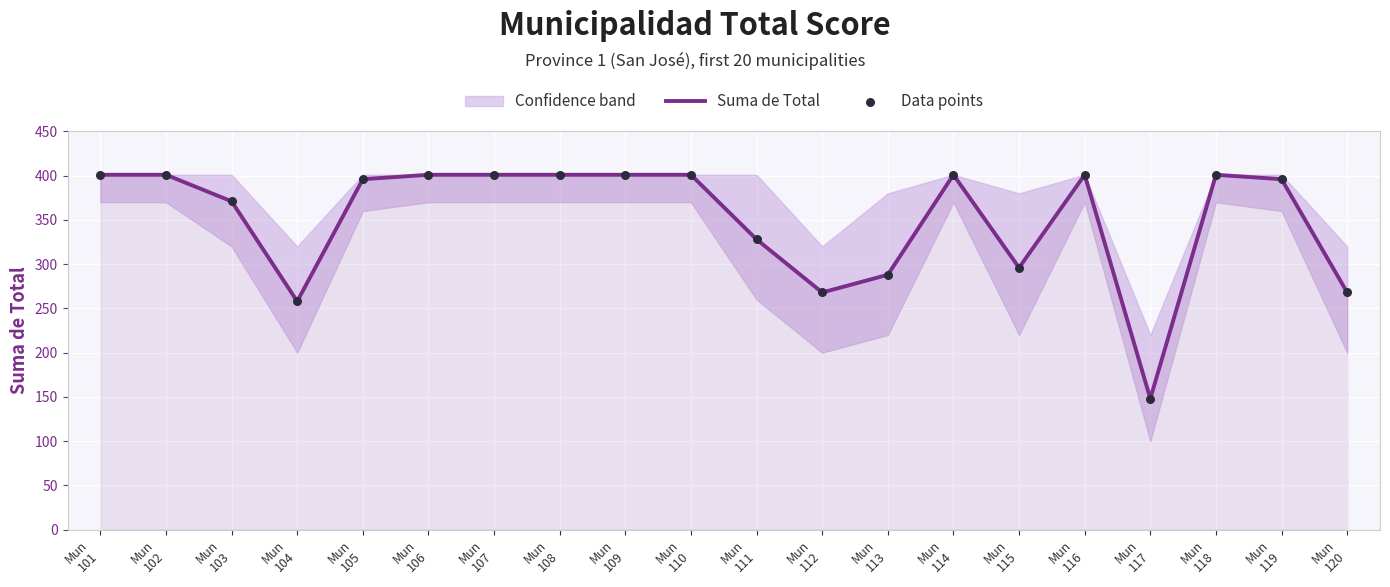

Which series contains the highest Y value?

Suma de Total